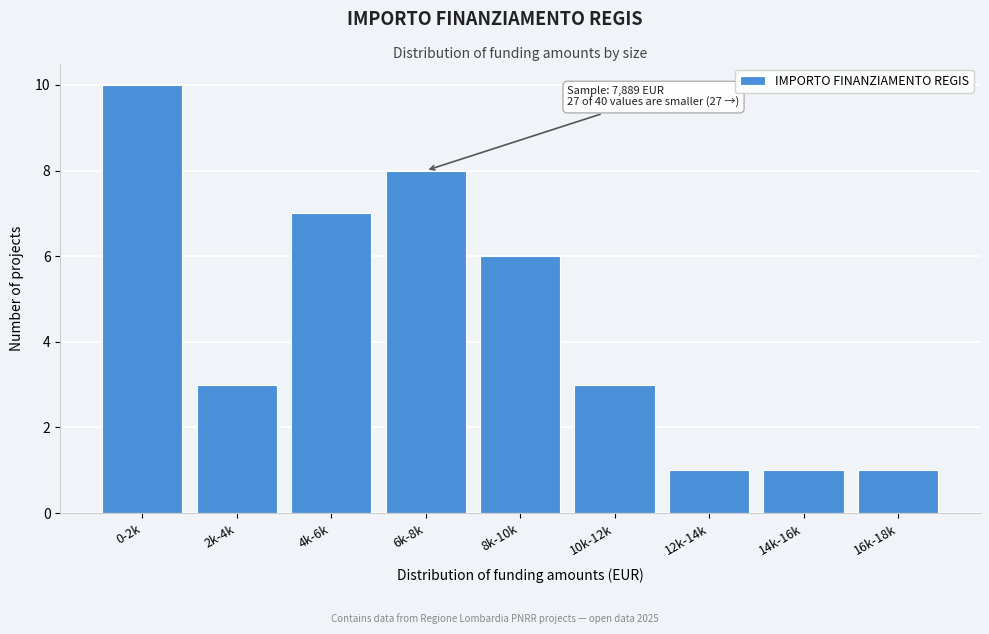

Reading right to left, extract all data points from this chart.

1	1	1	3	6	8	7	3	10